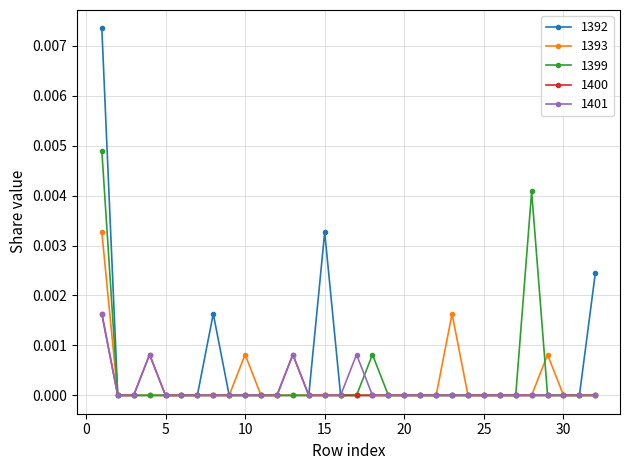

Which series has the largest range (max minus min)?

1392